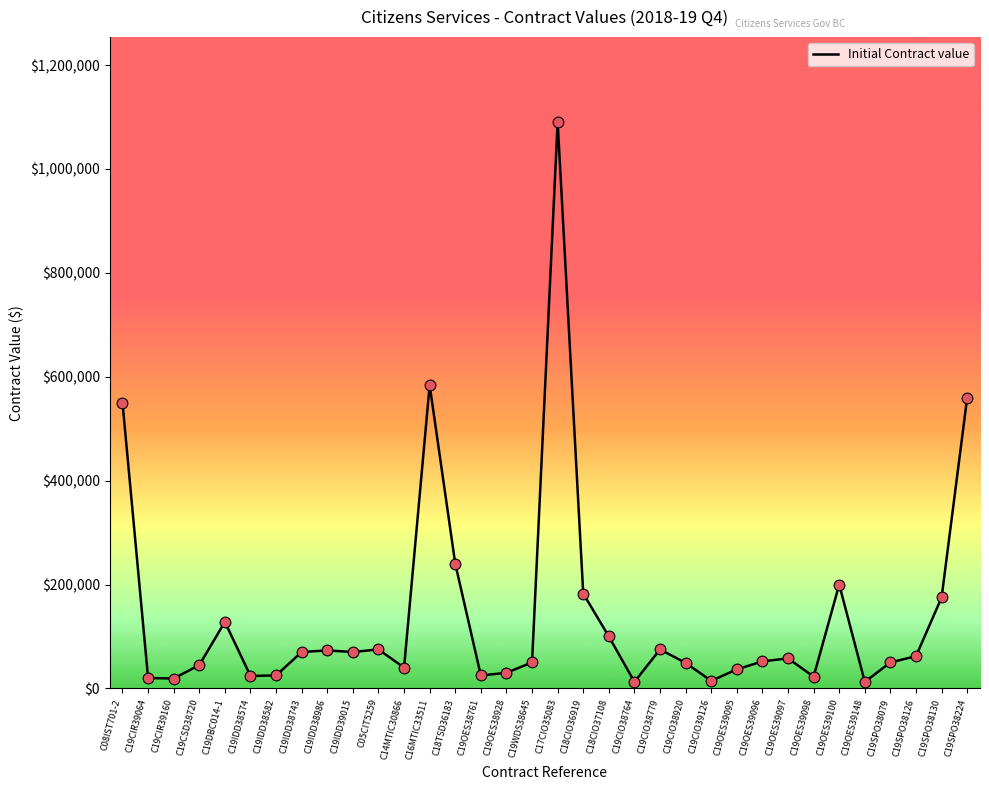

What is the change in value from C19CIO38779 to C19OES39100?

+124949.8